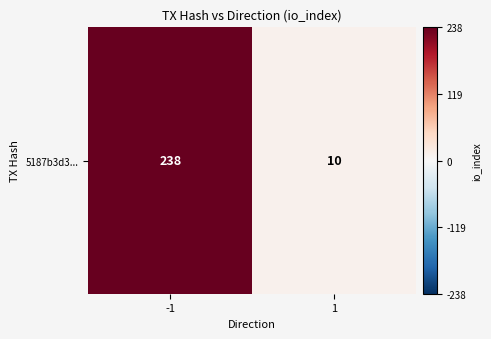

Reading left to right, transcribe all the data shown in this chart.

-1=238	1=10